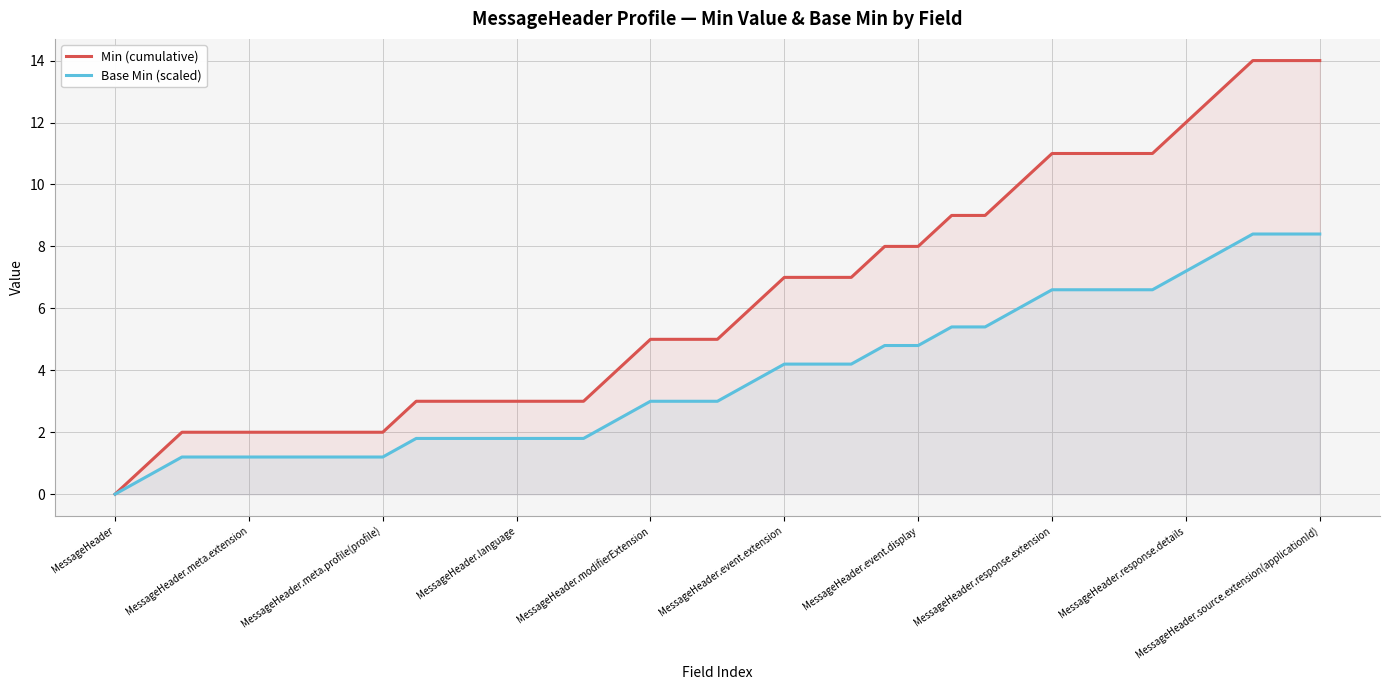

What is the value of the Base Min (scaled) point at the 29th from the left?

6.6